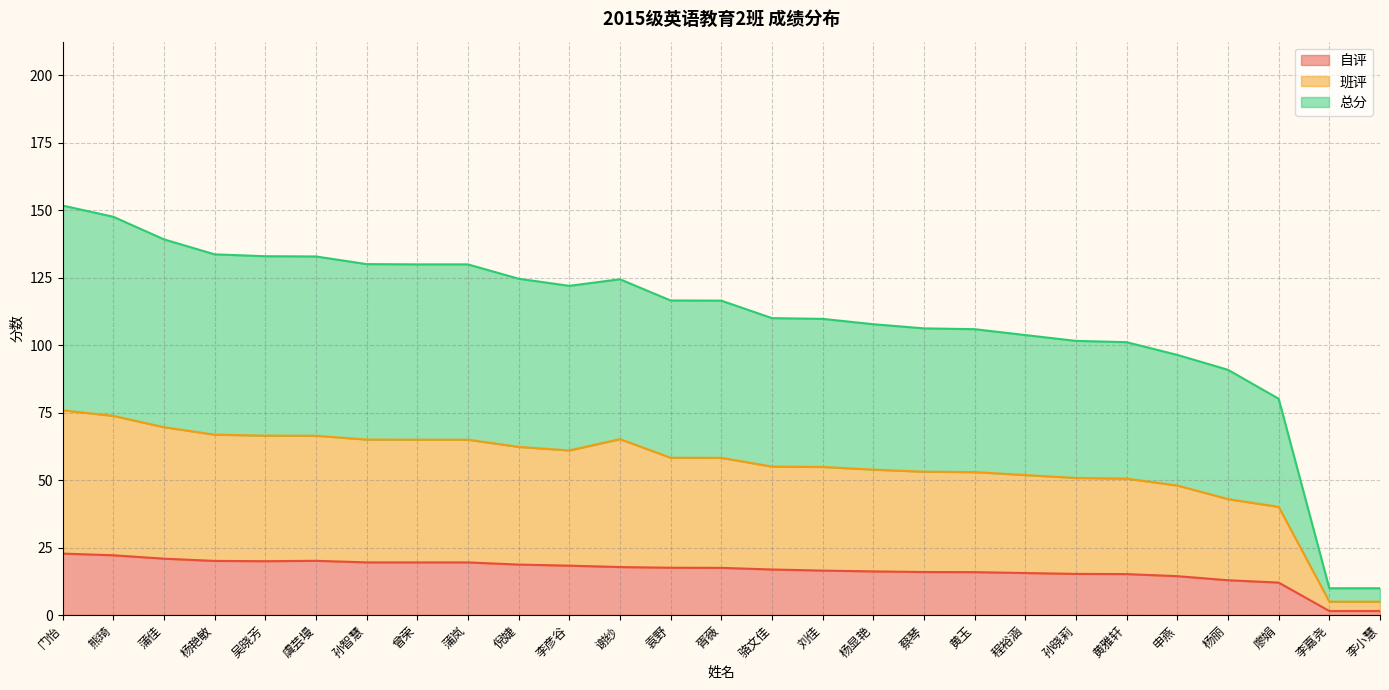

Is it true that 自评 equals 15.2 at 黄雅轩?

True